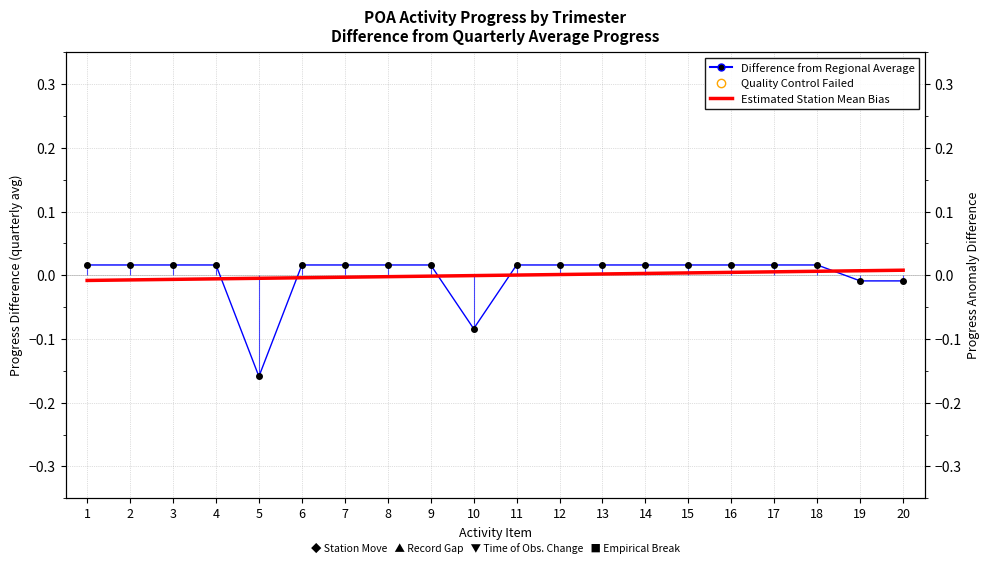

True or false: Estimated Station Mean Bias has a value of -0.0 at 2.

False